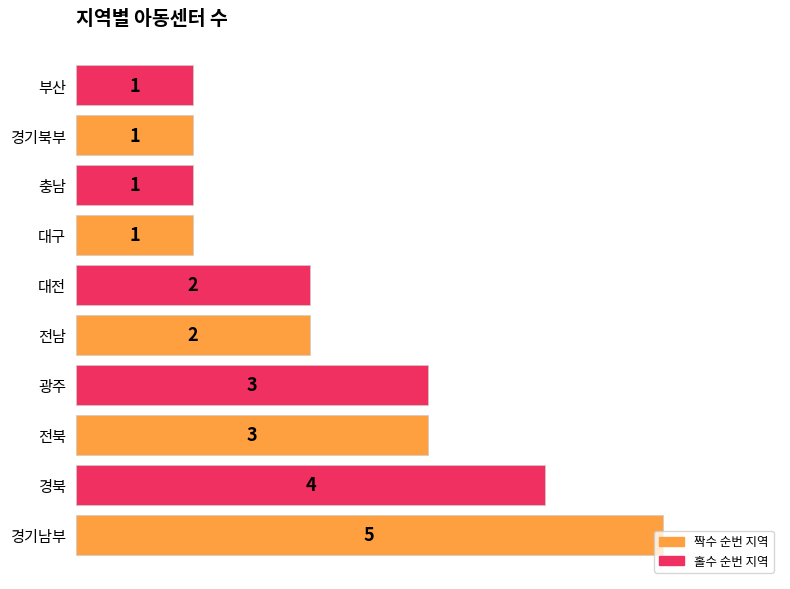

Is it true that the value at 경기북부 is 1?

True